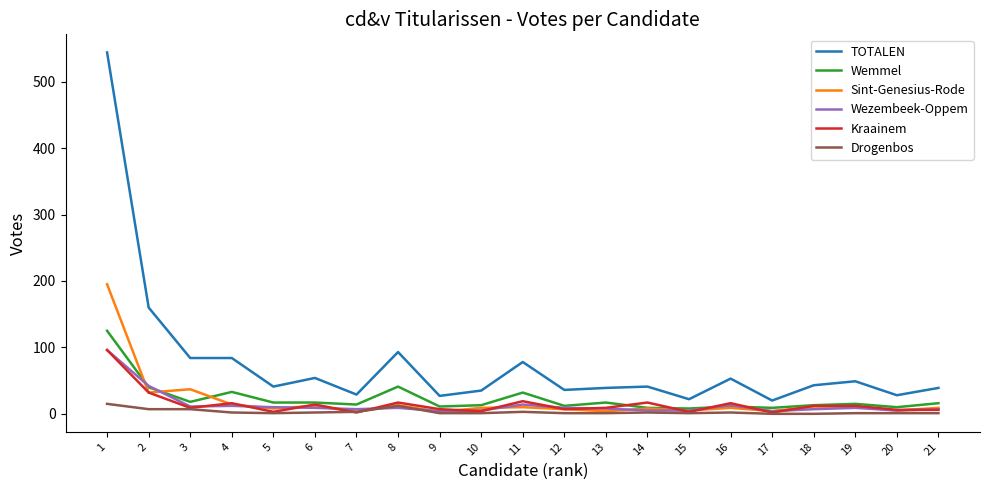

The value of Wezembeek-Oppem at 16 is 13. True or false?

True